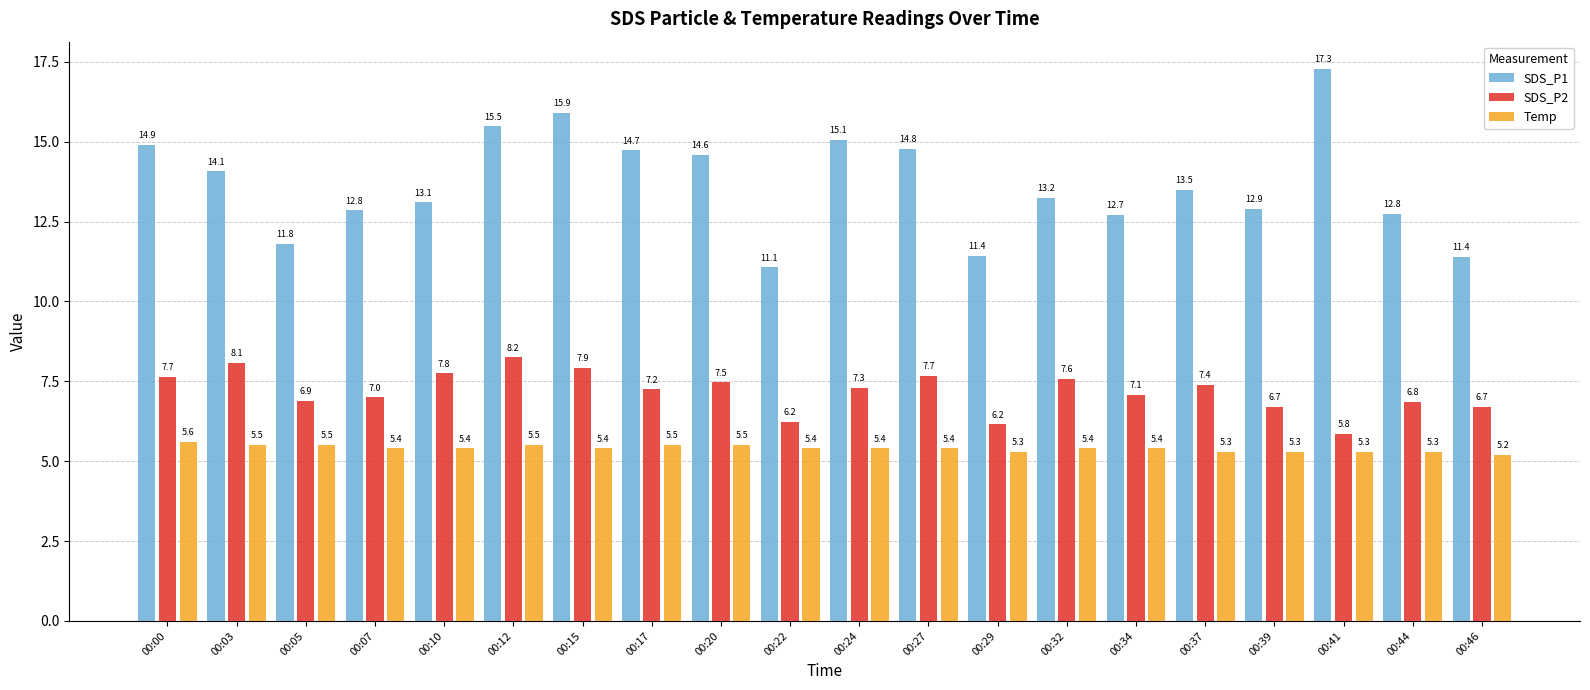

List the series in order of their peak value, lowest first.

Temp, SDS_P2, SDS_P1